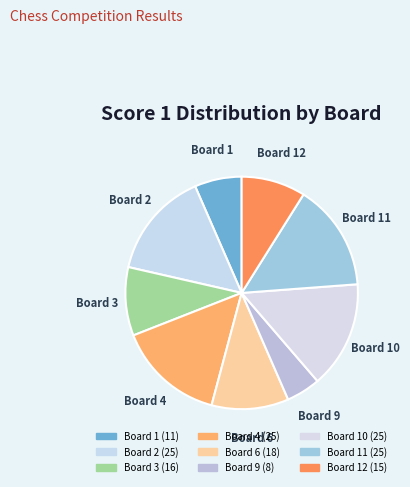

Which category has the biggest portion of the pie?

Board 2